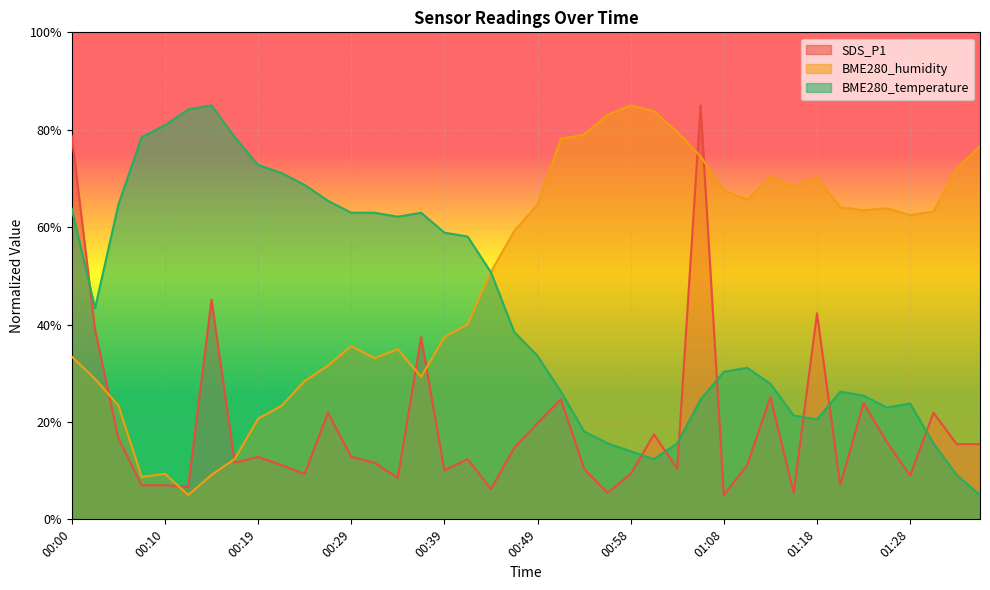

Reading left to right, extract all data points from this chart.

SDS_P1: 00:00=78.7	00:02=38.9	00:05=16.7	00:07=7.0	00:10=7.0	00:12=6.7	00:15=45.1	00:17=11.6	00:19=12.8	00:22=11.1	00:24=9.3	00:27=21.9	00:29=12.8	00:32=11.6	00:34=8.5	00:37=37.4	00:39=10.1	00:41=12.4	00:44=6.2	00:46=14.7	00:49=19.7	00:51=24.7	00:54=10.4	00:56=5.5	00:58=9.3	01:01=17.4	01:03=10.4	01:06=85.0	01:08=5.0	01:11=11.1	01:13=25.1	01:15=5.5	01:18=42.3	01:20=7.0	01:23=23.9	01:25=15.9	01:28=9.0	01:30=21.9	01:32=15.4	01:35=15.4
BME280_humidity: 00:00=33.4	00:02=28.8	00:05=23.4	00:07=8.7	00:10=9.4	00:12=5.0	00:15=9.1	00:17=12.4	00:19=20.7	00:22=23.3	00:24=28.4	00:27=31.6	00:29=35.6	00:32=33.1	00:34=34.9	00:37=29.3	00:39=37.4	00:41=40.0	00:44=50.8	00:46=59.2	00:49=64.6	00:51=78.1	00:54=79.0	00:56=83.0	00:58=85.0	01:01=83.8	01:03=79.6	01:06=74.6	01:08=67.6	01:11=65.6	01:13=70.4	01:15=68.3	01:18=70.2	01:20=64.1	01:23=63.4	01:25=63.9	01:28=62.5	01:30=63.2	01:32=72.0	01:35=76.6
BME280_temperature: 00:00=63.8	00:02=43.4	00:05=64.6	00:07=78.5	00:10=80.9	00:12=84.2	00:15=85.0	00:17=78.5	00:19=72.8	00:22=71.1	00:24=68.7	00:27=65.4	00:29=63.0	00:32=63.0	00:34=62.1	00:37=63.0	00:39=58.9	00:41=58.1	00:44=50.7	00:46=38.5	00:49=33.6	00:51=26.2	00:54=18.1	00:56=15.6	00:58=14.0	01:01=12.3	01:03=15.6	01:06=24.6	01:08=30.3	01:11=31.1	01:13=27.9	01:15=21.3	01:18=20.5	01:20=26.2	01:23=25.4	01:25=23.0	01:28=23.8	01:30=15.6	01:32=9.1	01:35=5.0